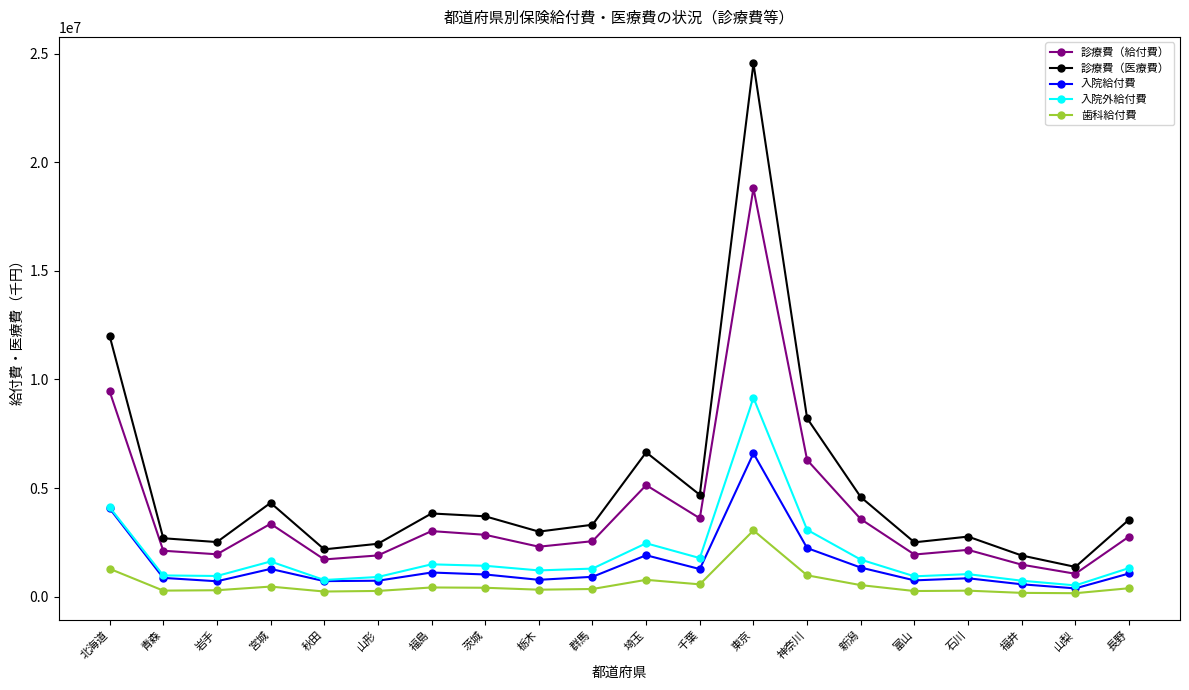

True or false: 診療費（医療費） has more than 0 interior local peaks.

True